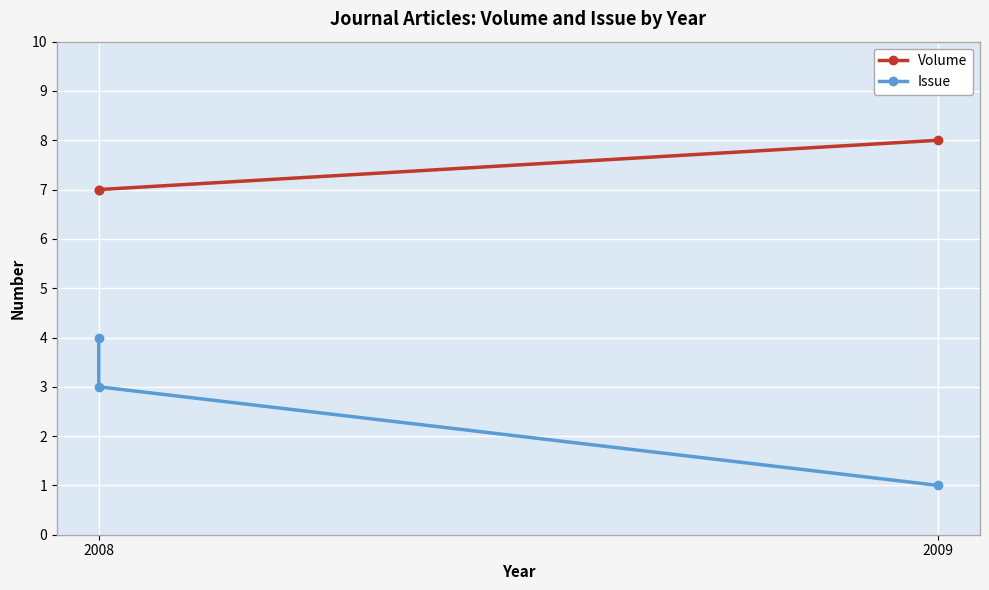

True or false: Volume has a value of 8 at 2009.

True